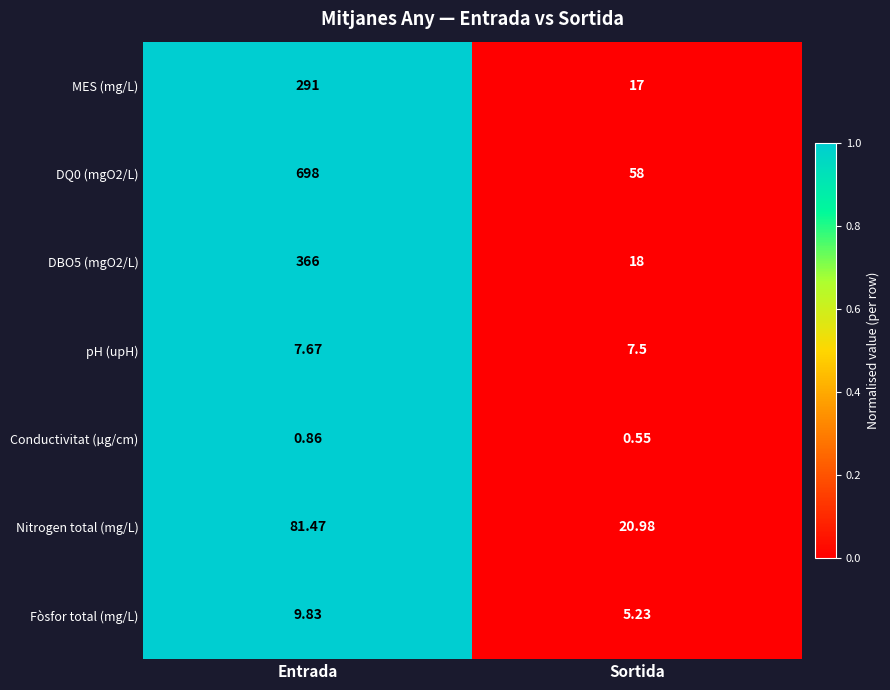

Which series changed the most between Entrada and Sortida?

DQ0 (mgO2/L)